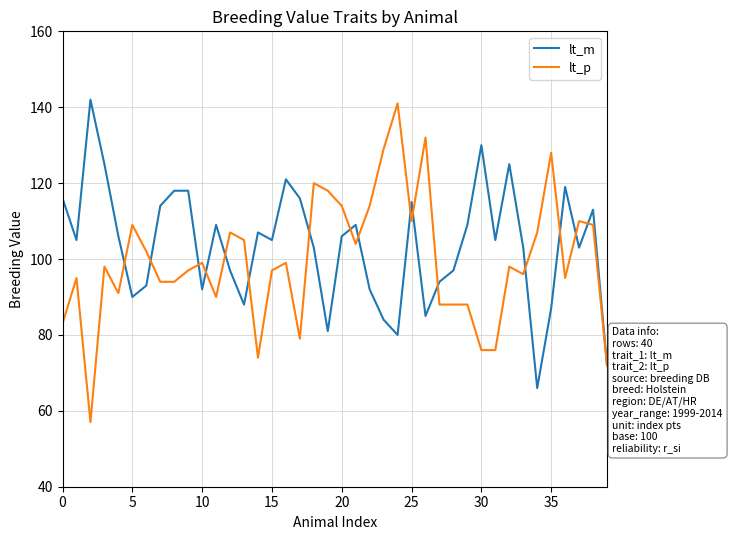

What is the greatest value displayed?

142